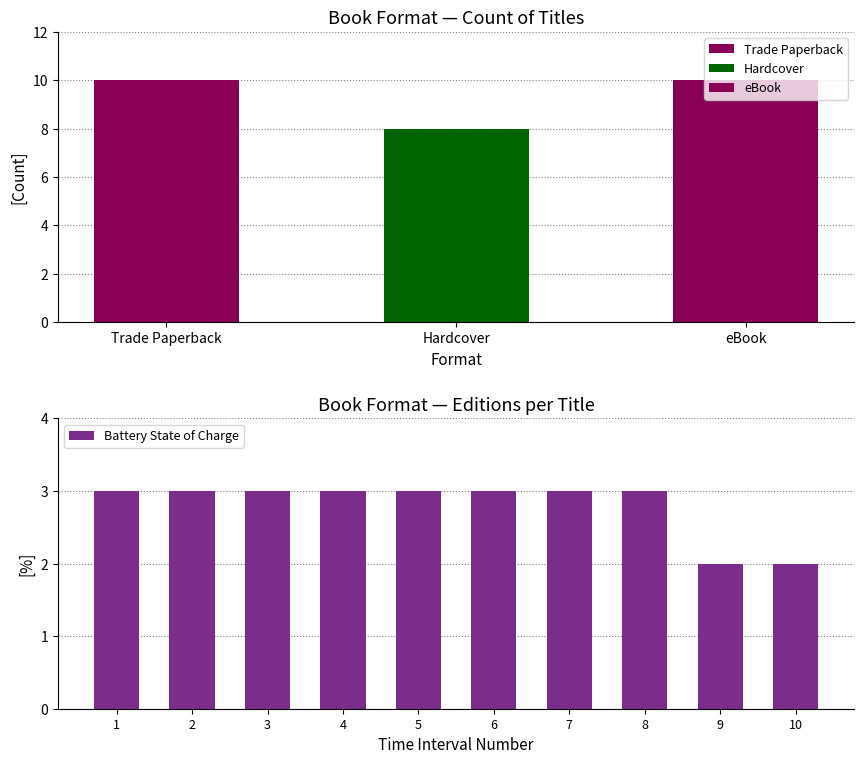

Read the Battery State of Charge value at 5.

3